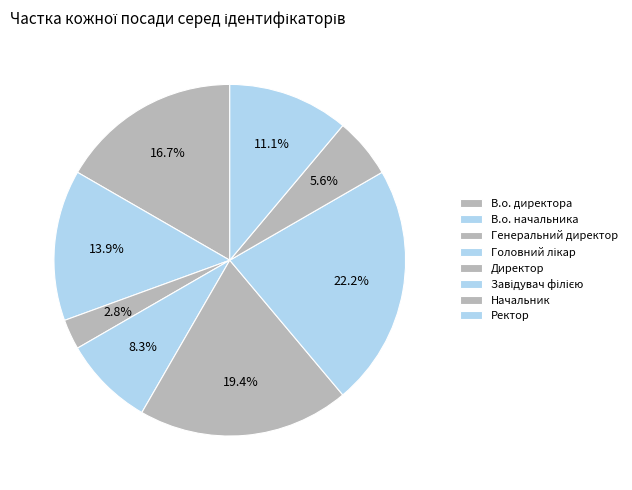

What portion of the pie excludes Головний лікар?

91.7%